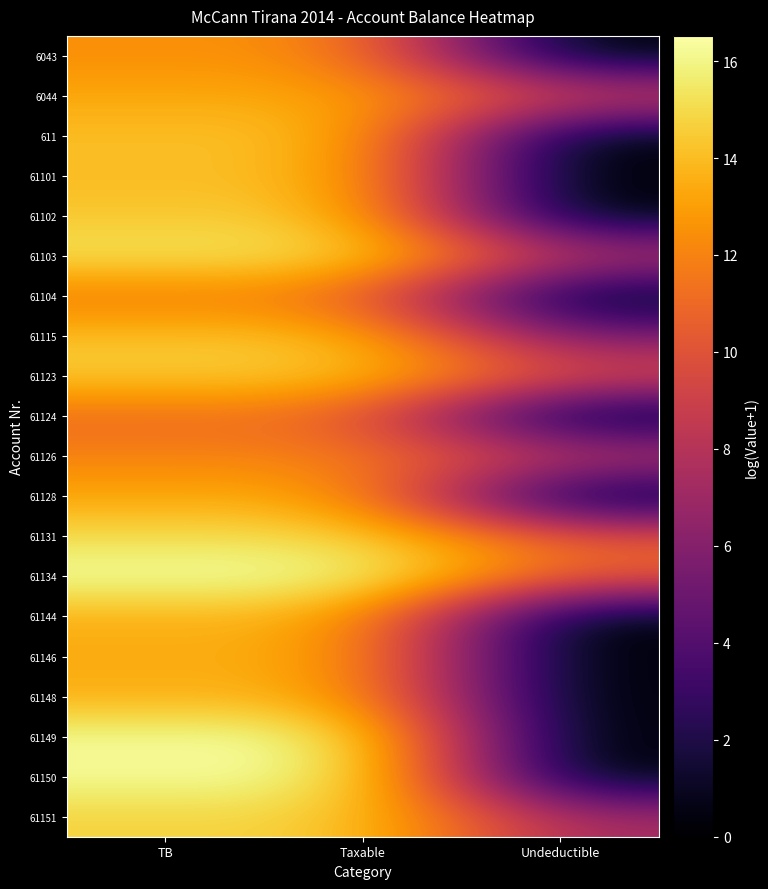

Between Taxable and Undeductible, which series saw the biggest shift?

61149